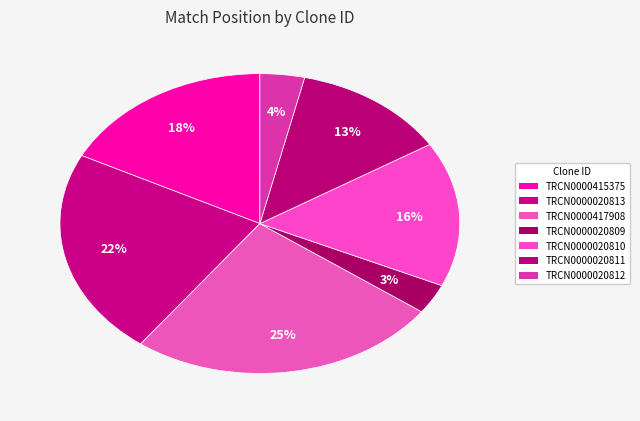

What is the change in value from TRCN0000415375 to TRCN0000020813?

+412